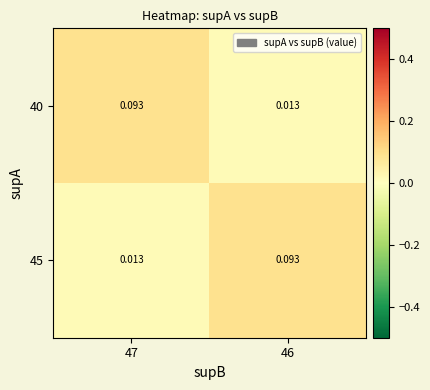

How many categories are shown in the chart?

2